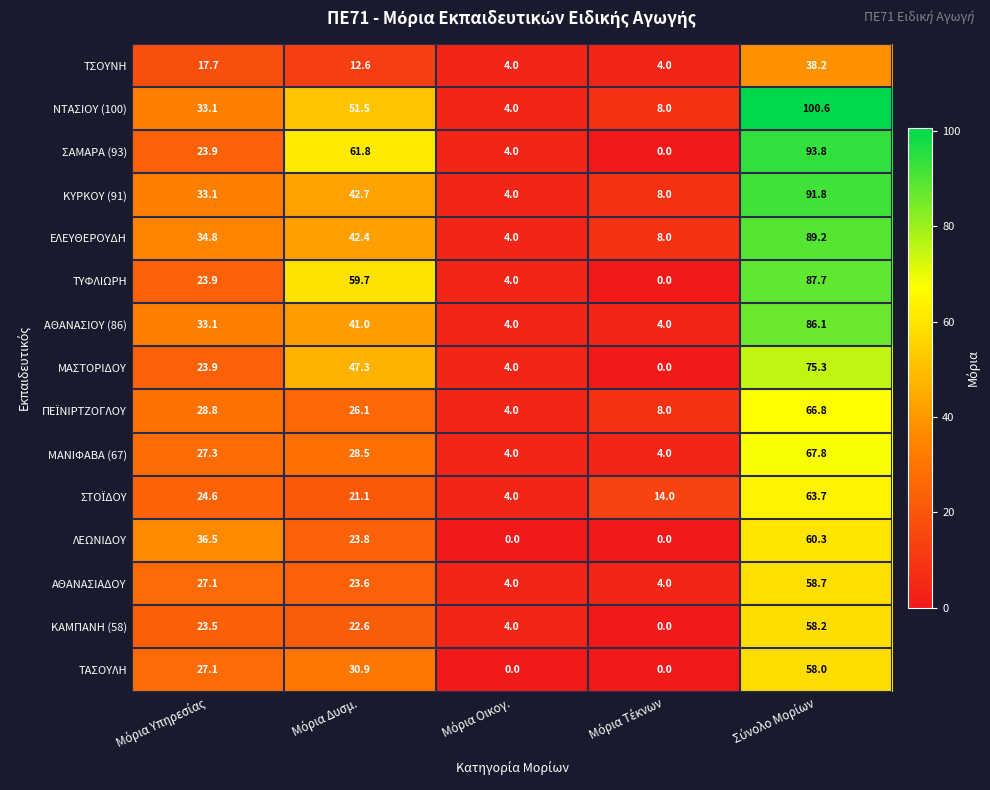

Which series has the largest range (max minus min)?

ΝΤΑΣΙΟΥ (100)